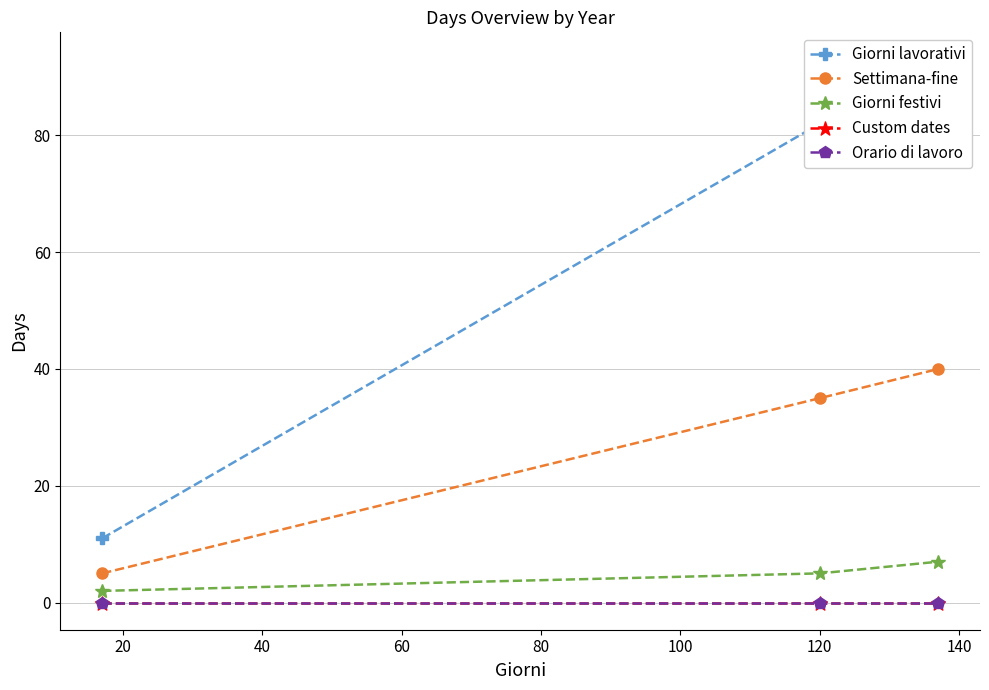

Which has a higher value, 40 or 20?

40